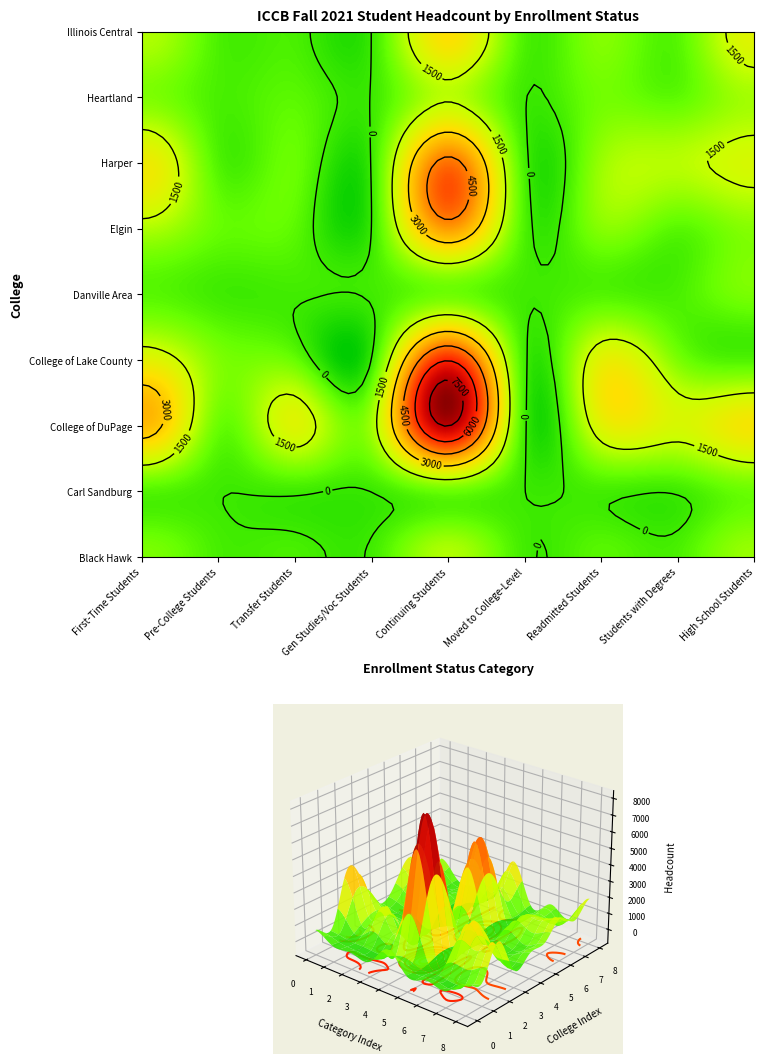

Which label corresponds to the largest value in the chart?

Continuing Students